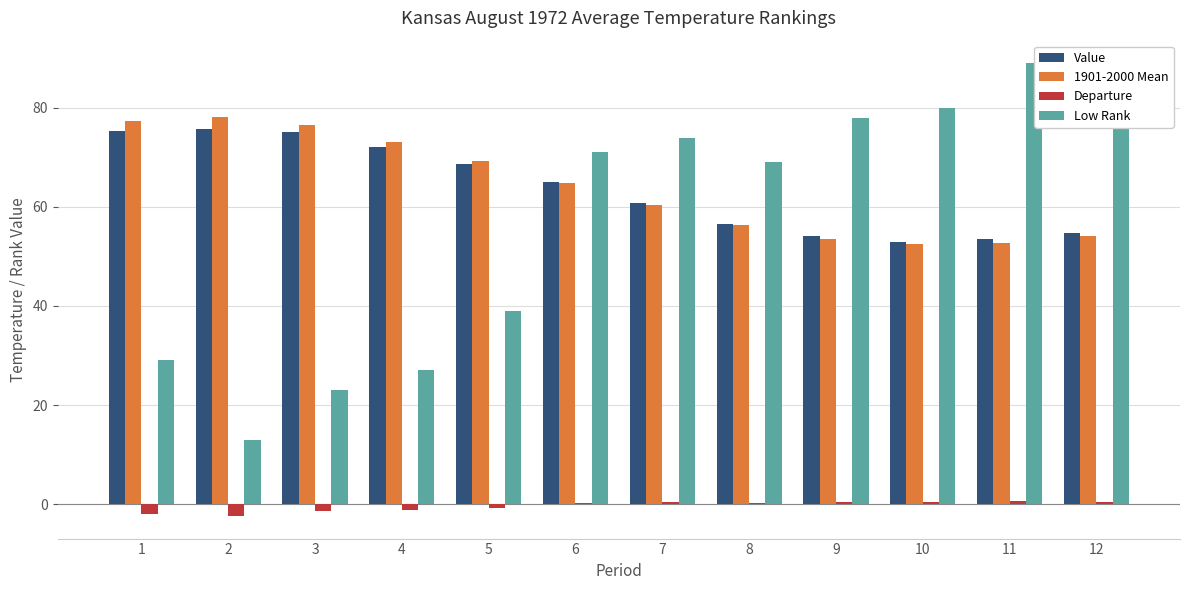

At which label is 1901-2000 Mean closest to 65?

6